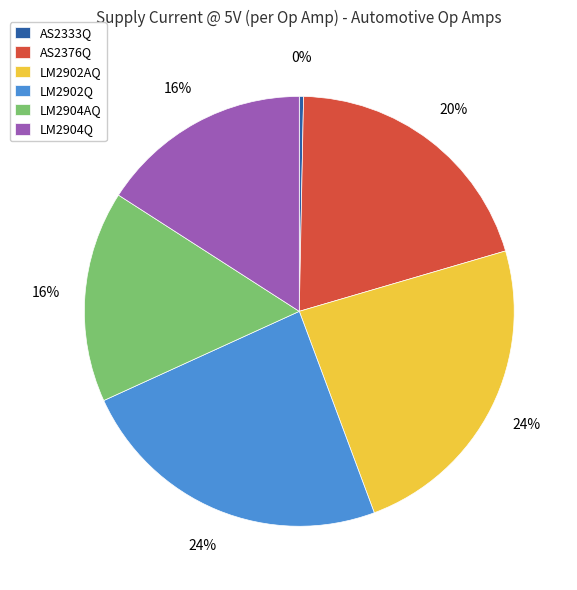

To the nearest percent, what is the combined percentage of AS2333Q and LM2904AQ?

16%